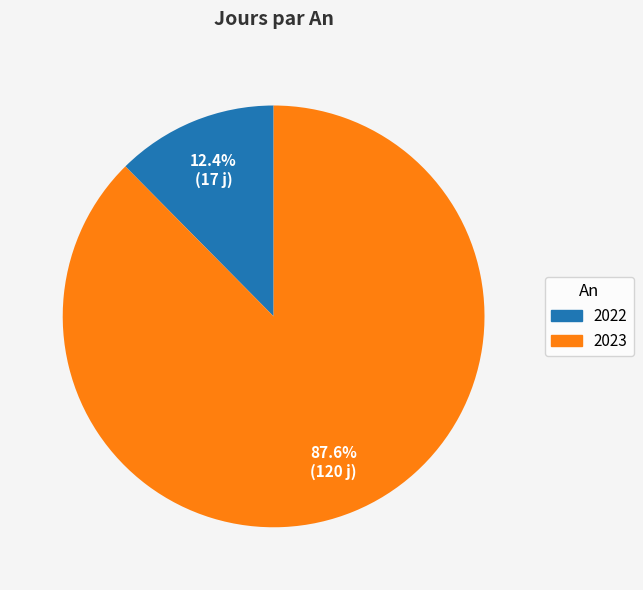

Which category has the biggest portion of the pie?

2023